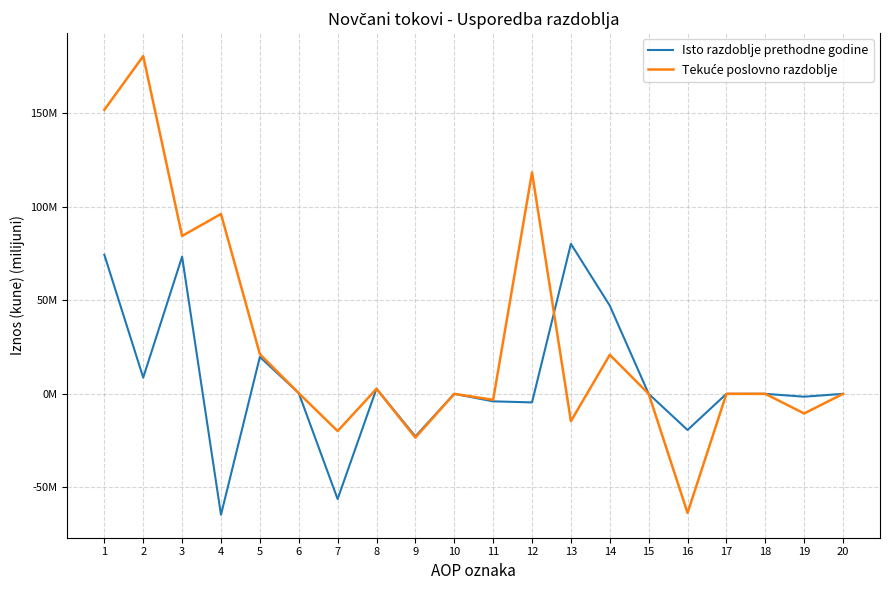

Is this an area chart (filled region under the line)?

No